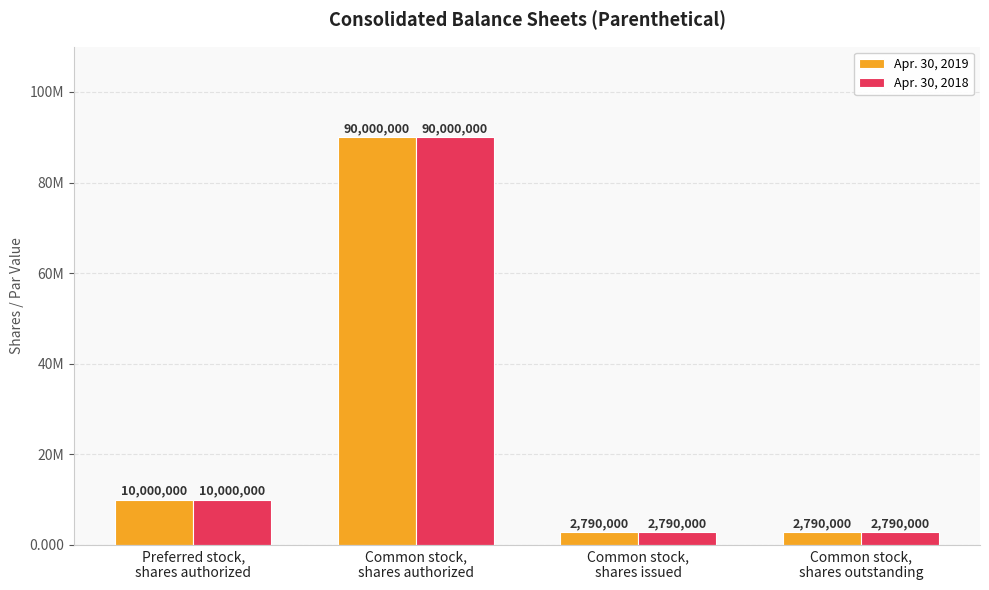

What is the maximum value for Apr. 30, 2019?

90000000